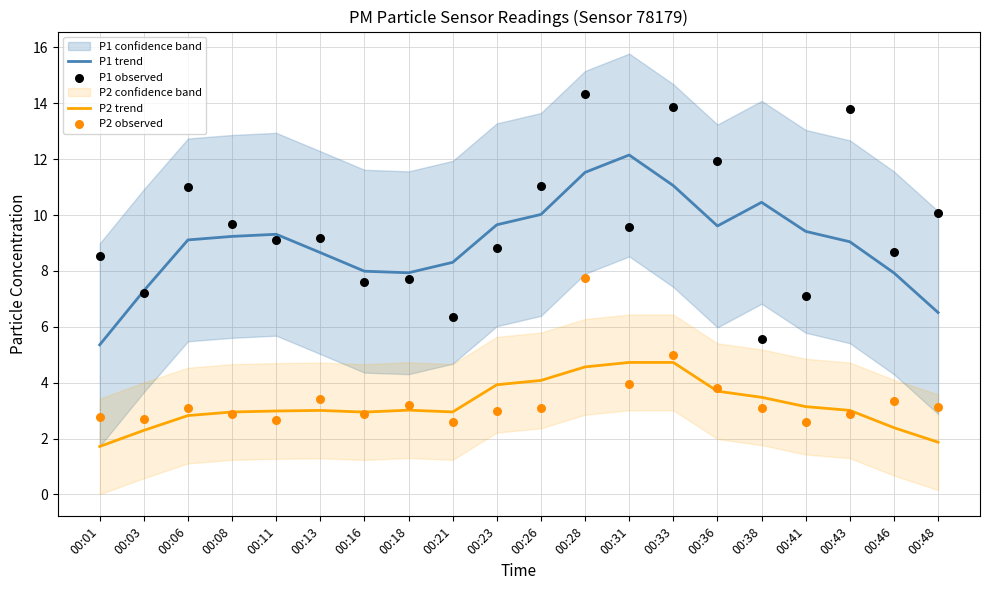

At how many categories does at least one series exceed 2?

20